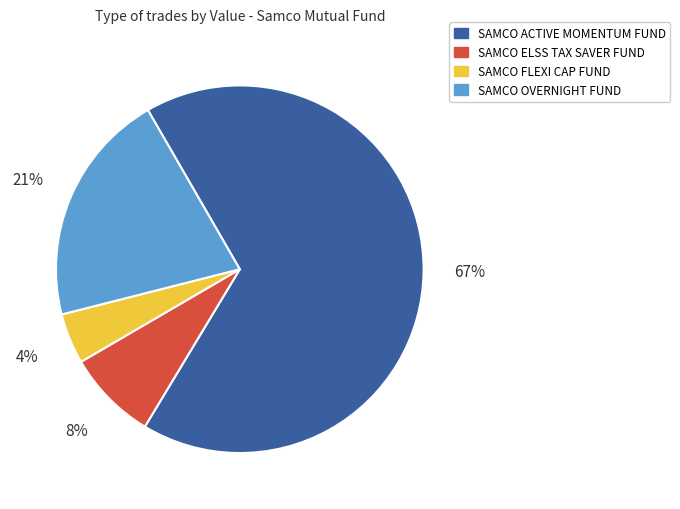

To the nearest percent, what is the difference between the largest and smallest slice percentages?

63%